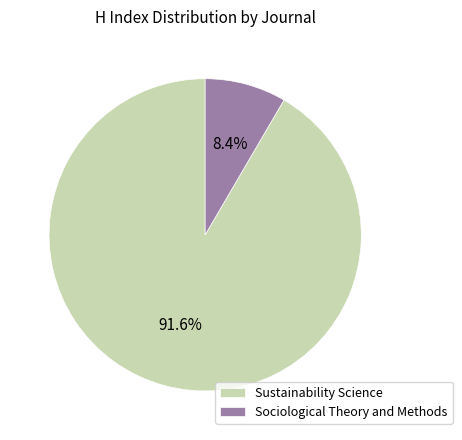

Which has a higher value, Sociological Theory and Methods or Sustainability Science?

Sustainability Science